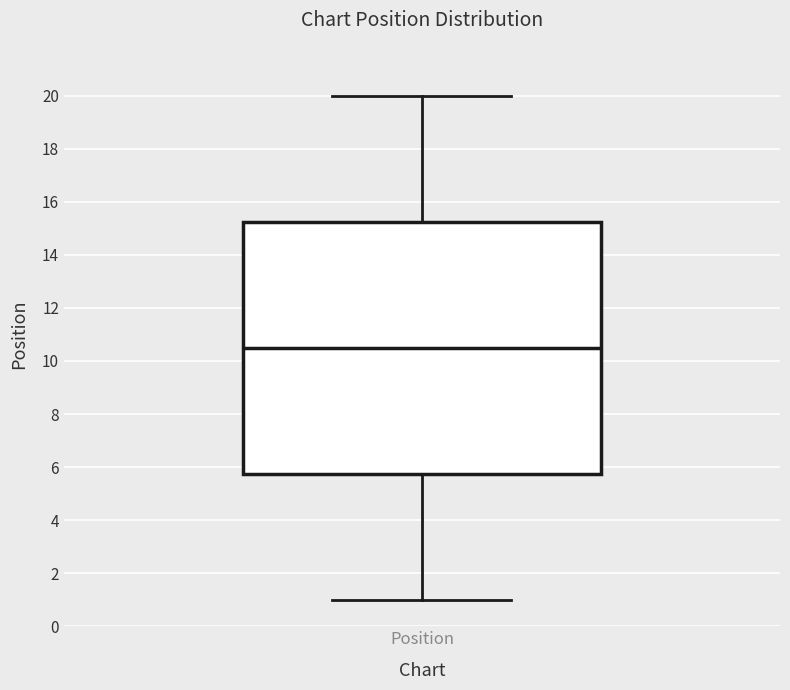

Transcribe this box plot: give where the median line is, the range the box spans, and where the two whiskers end, as read against the y-axis. The values are not printed on the chart, so give them approximately, as read against the axis.

median 10.6, box 5.8 to 15.2, whiskers 1.0 to 20.0